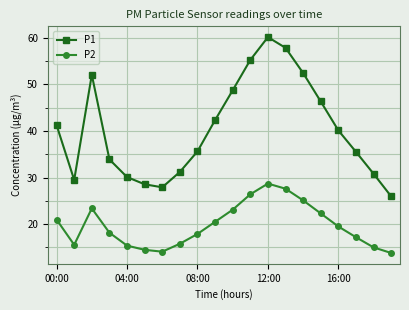

Count the number of data series in this chart.

2